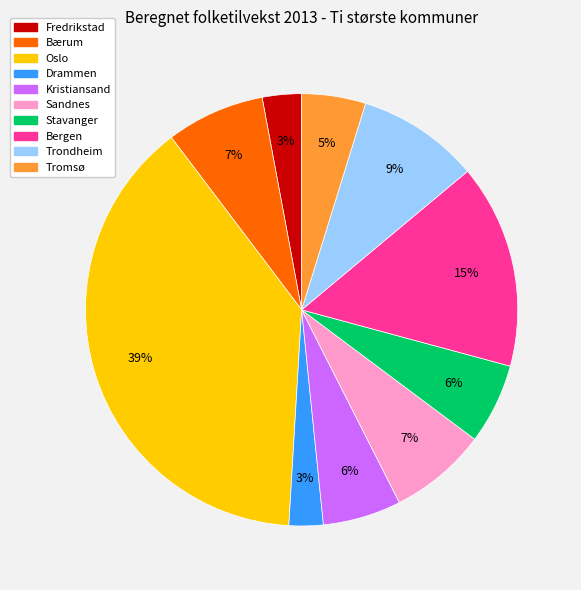

Between Trondheim and Stavanger, which is larger?

Trondheim